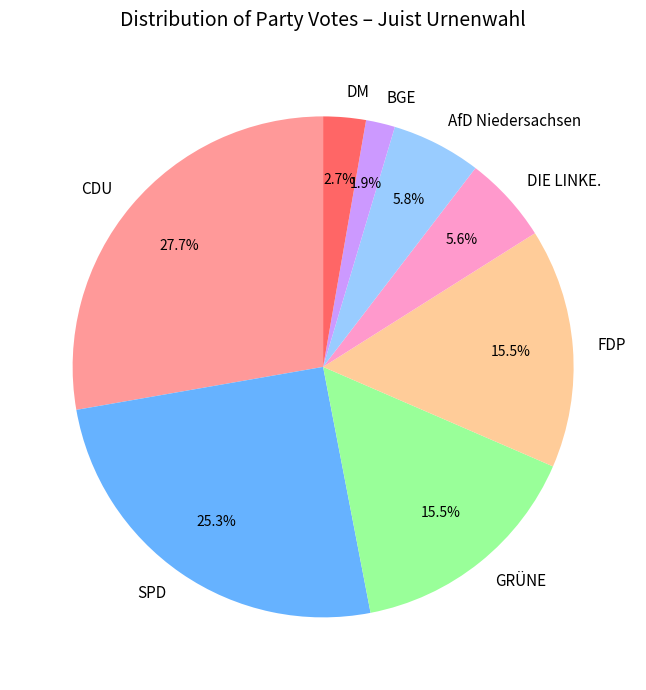

Which category has the smallest portion of the pie?

BGE